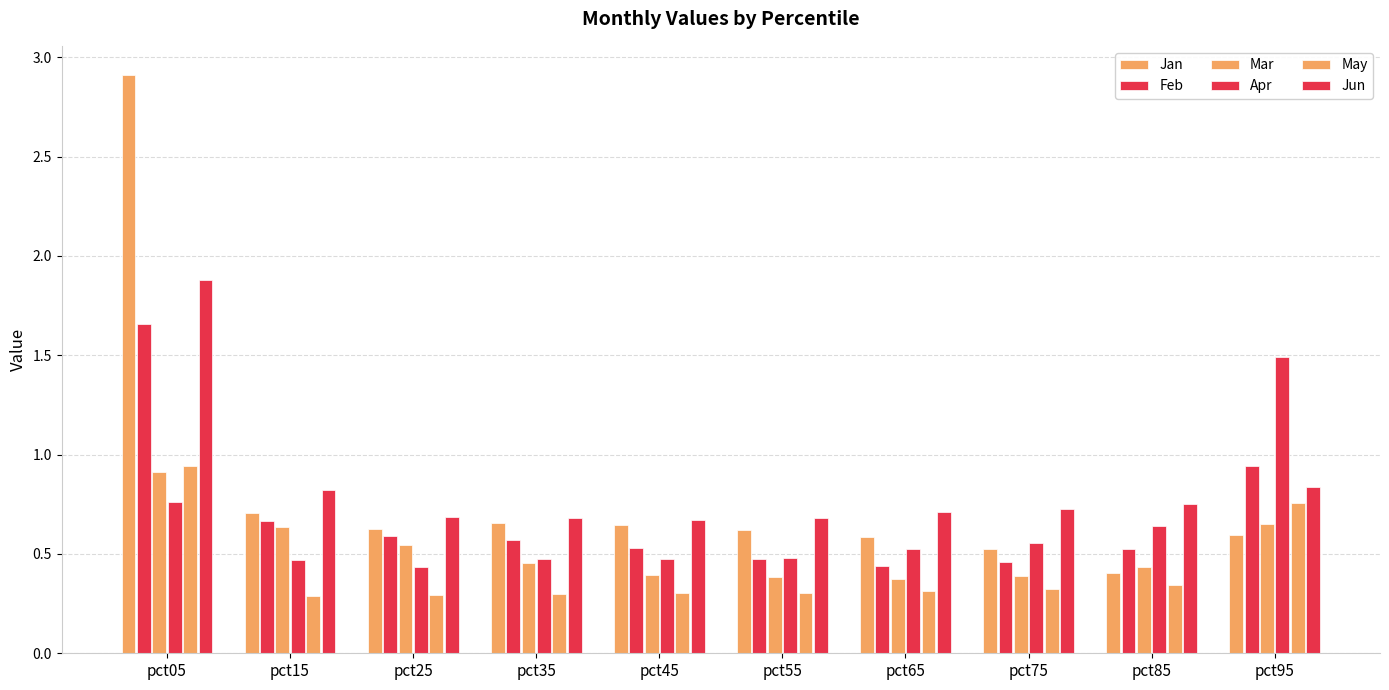

Read the Apr value at pct25.

0.4